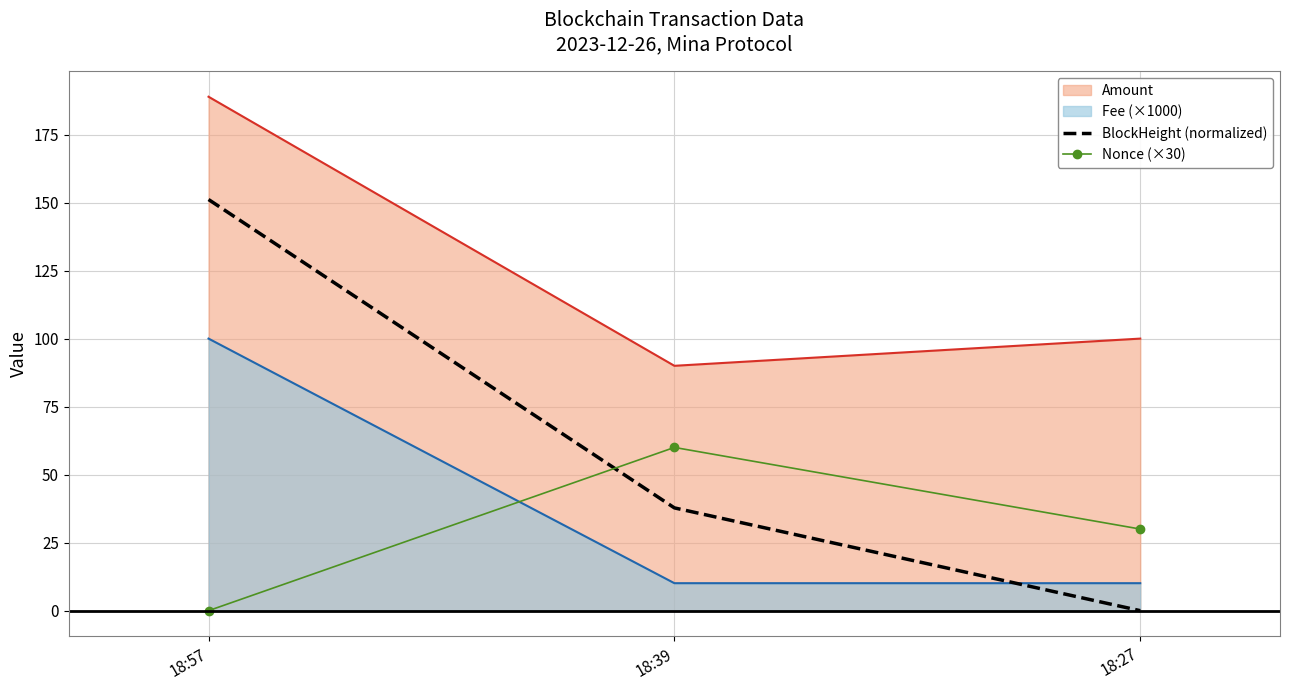

List the labels in order of Nonce (×30) value, largest first.

18:39, 18:27, 18:57